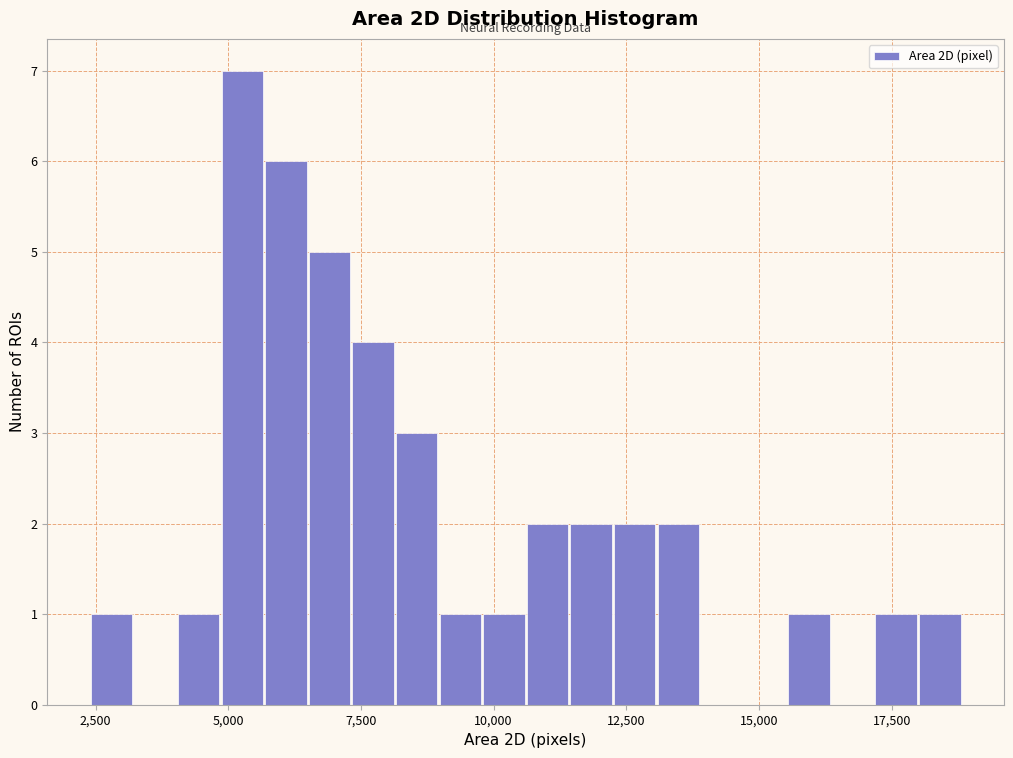

Read against the x-axis, roughly where is the centre of the tallest bar?

5500